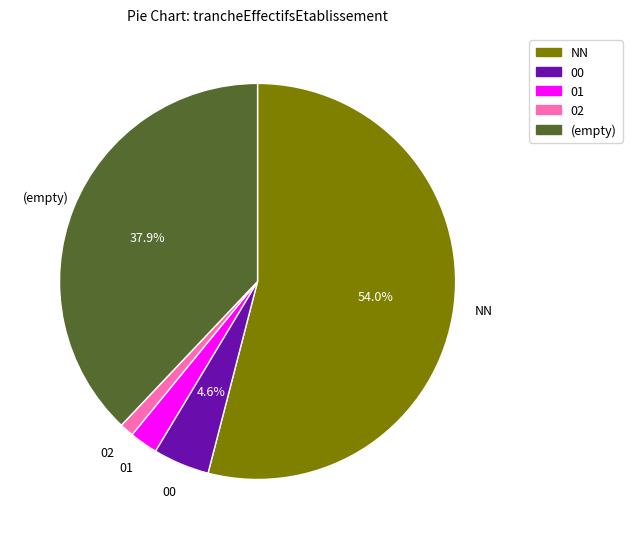

Is it true that 00 is 17% of the pie?

False